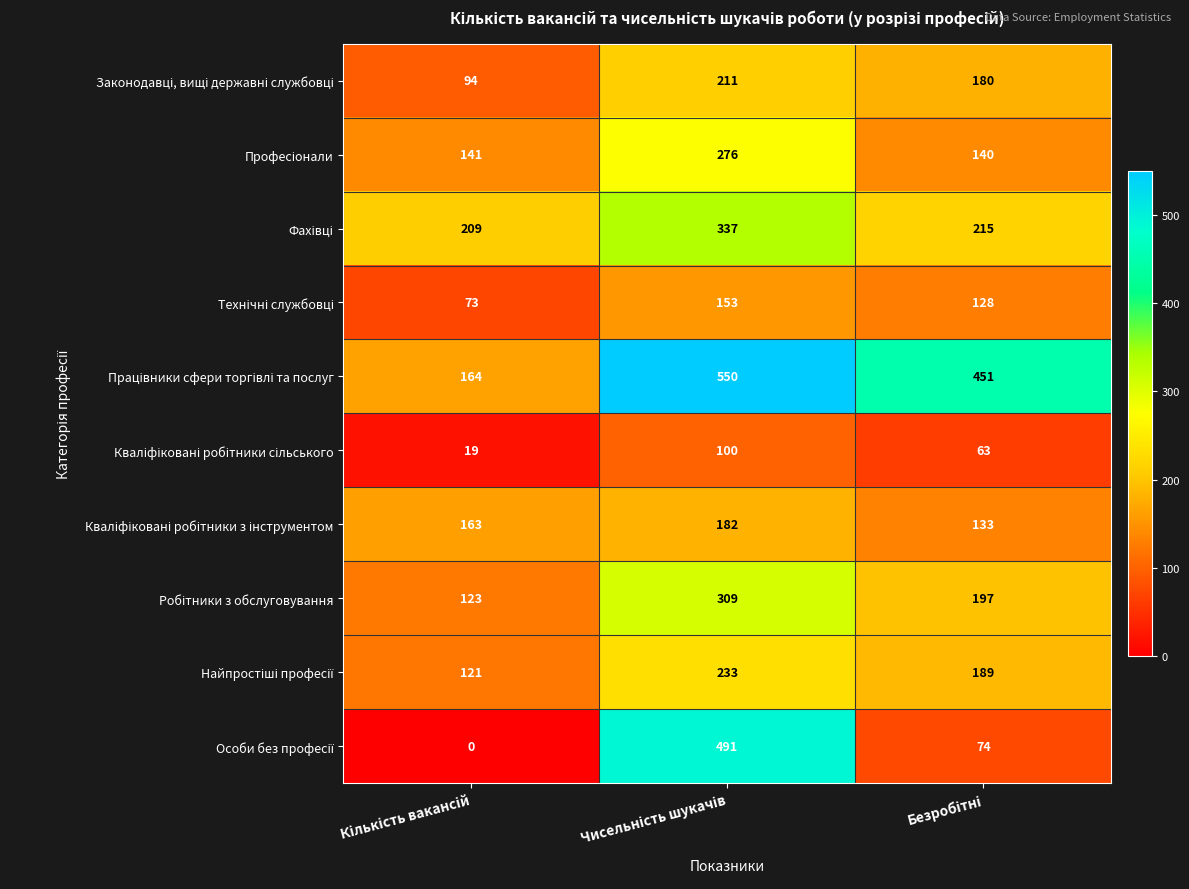

How many series are shown in this chart?

10